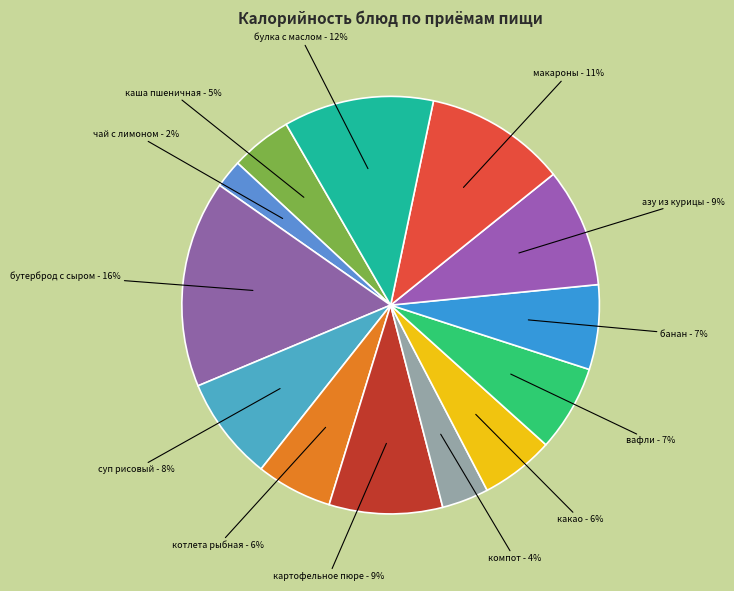

Do компот and булка с маслом together represent more than half of the pie?

No